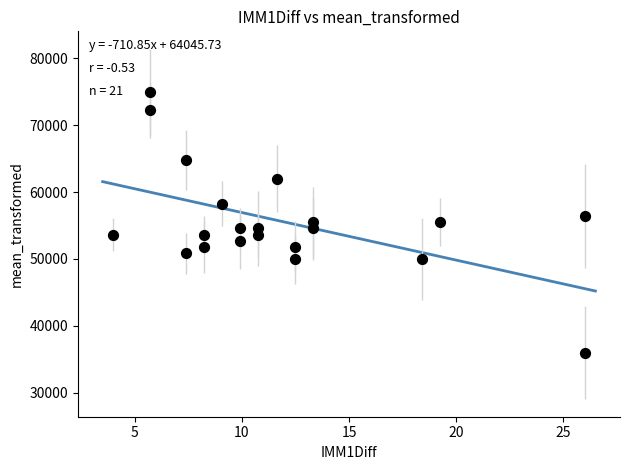

What is the range of Y values (max minus min)?

39000.0